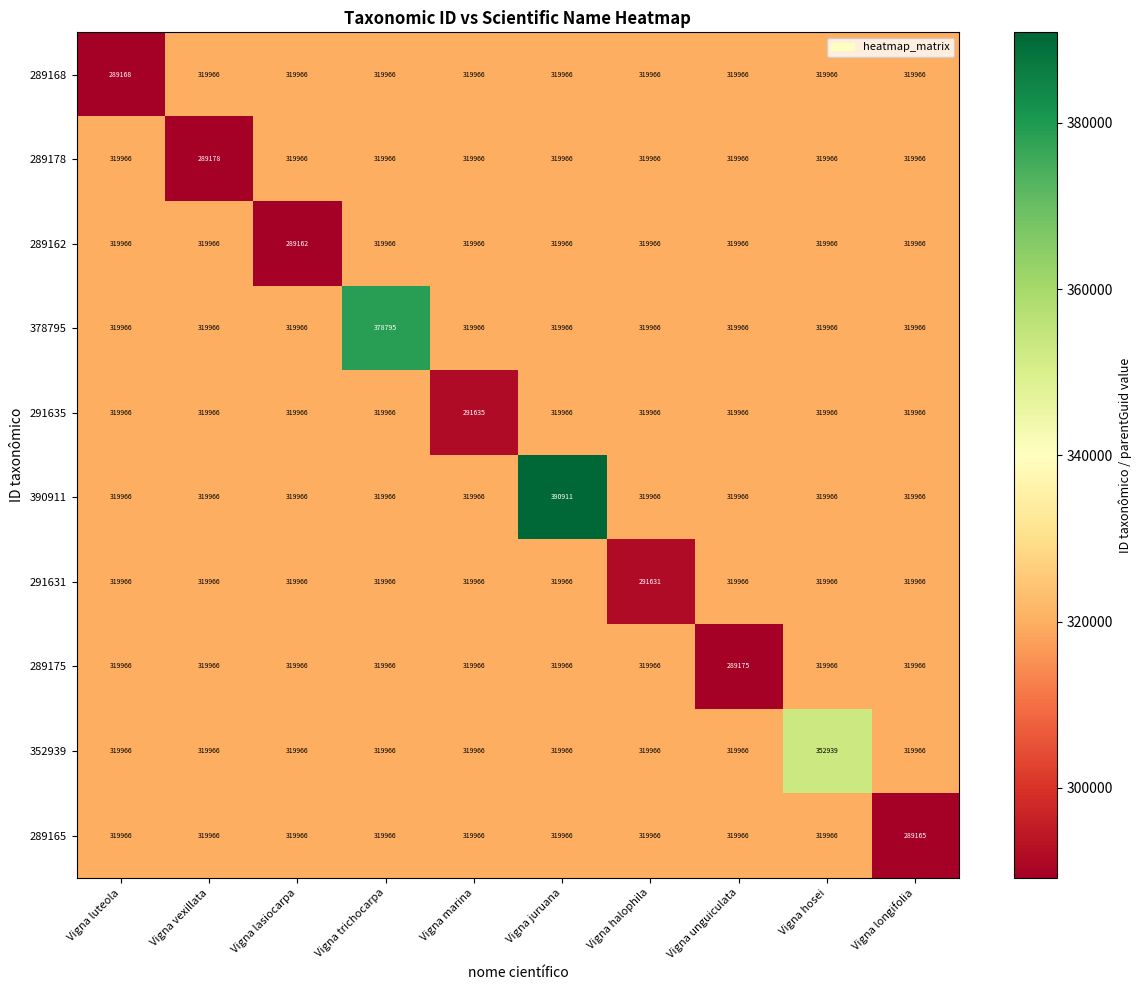

The 289162 series shows 100508 at Vigna unguiculata. True or false?

False